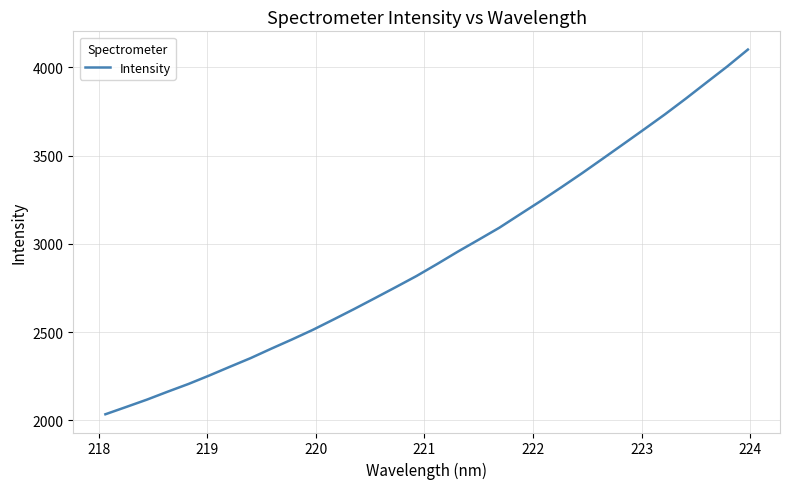

What is the maximum value shown in the chart?

4101.4